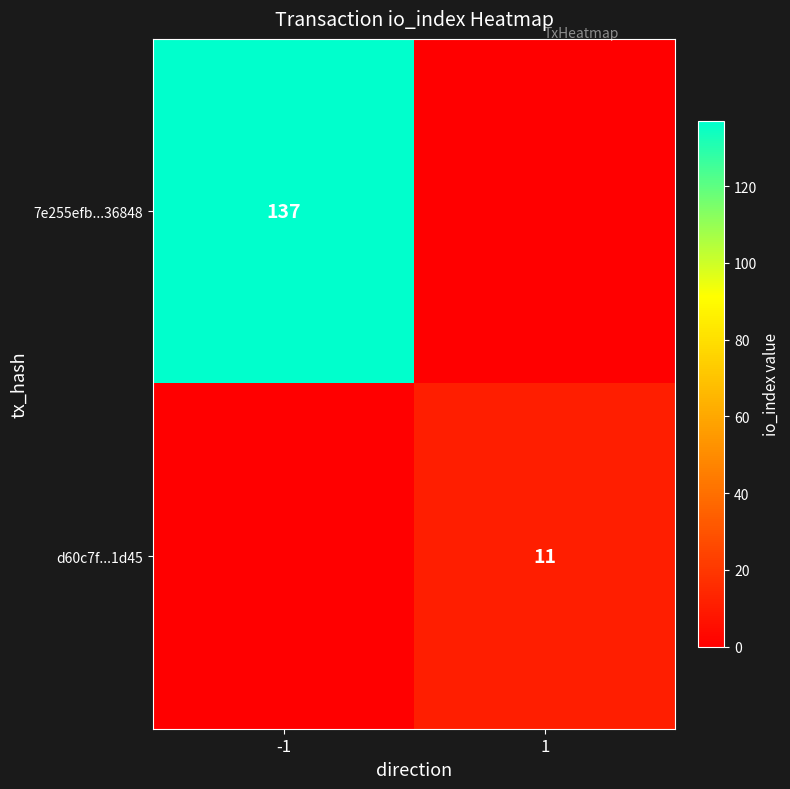

Which category has the highest value across all series?

-1